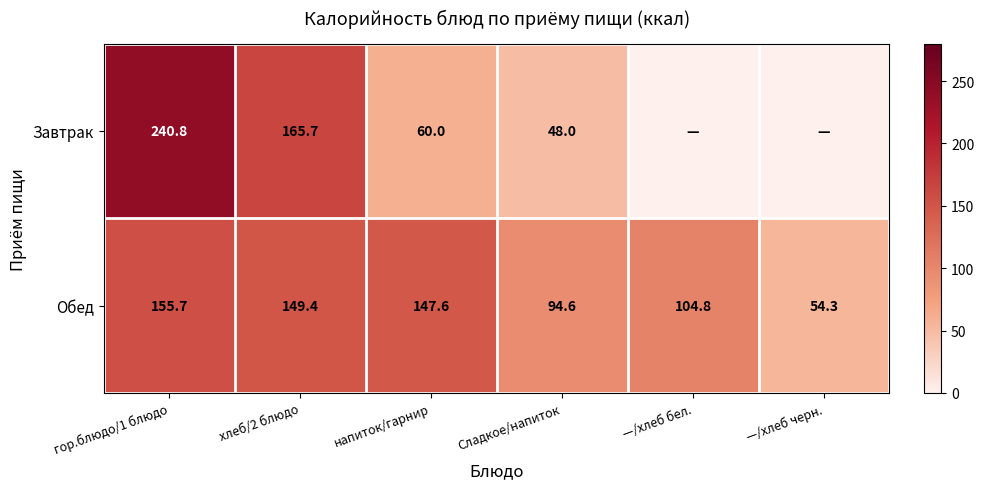

List the labels in order of Обед value, largest first.

гор.блюдо/1 блюдо, хлеб/2 блюдо, напиток/гарнир, —/хлеб бел., Сладкое/напиток, —/хлеб черн.